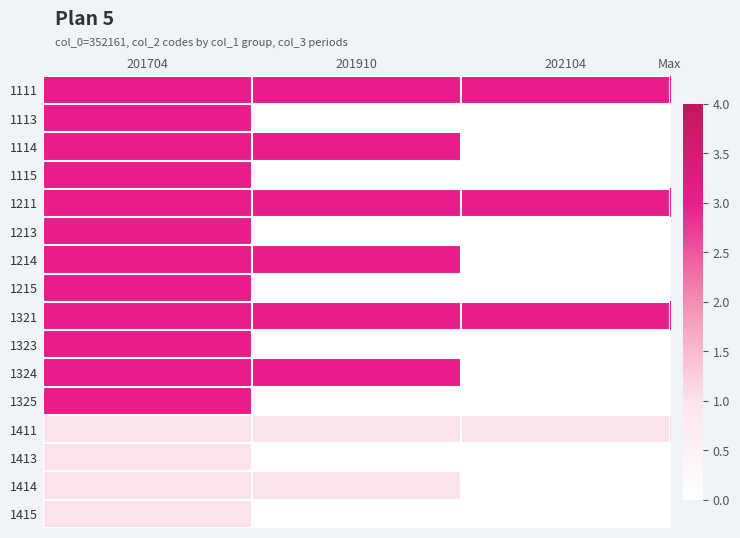

Reading left to right, list all the values displayed in this chart.

1111: 201704=3	201910=3	202104=3
1113: 201704=3	201910=0	202104=0
1114: 201704=3	201910=3	202104=0
1115: 201704=3	201910=0	202104=0
1211: 201704=3	201910=3	202104=3
1213: 201704=3	201910=0	202104=0
1214: 201704=3	201910=3	202104=0
1215: 201704=3	201910=0	202104=0
1321: 201704=3	201910=3	202104=3
1323: 201704=3	201910=0	202104=0
1324: 201704=3	201910=3	202104=0
1325: 201704=3	201910=0	202104=0
1411: 201704=1	201910=1	202104=1
1413: 201704=1	201910=0	202104=0
1414: 201704=1	201910=1	202104=0
1415: 201704=1	201910=0	202104=0